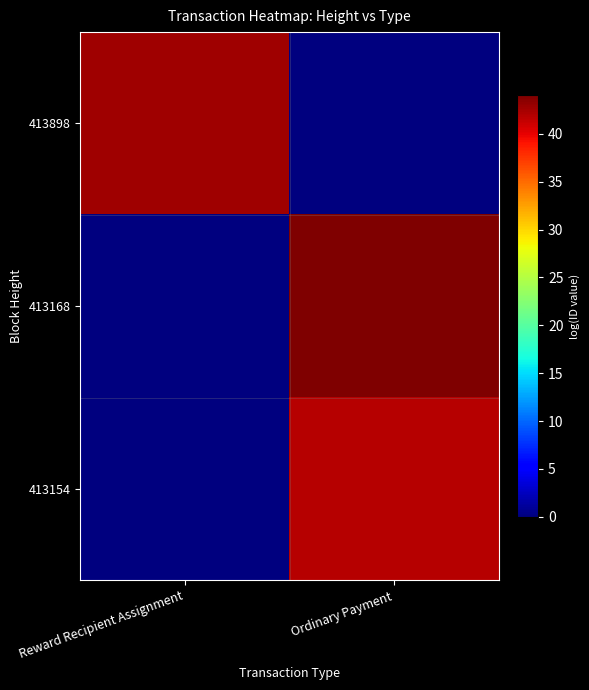

List the series in order of their peak value, highest first.

413168, 413898, 413154